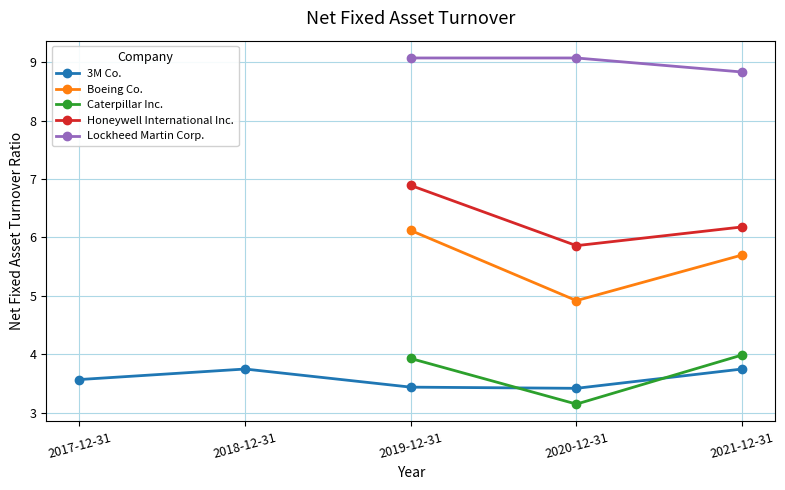

What are all the series names shown in the legend?

3M Co., Boeing Co., Caterpillar Inc., Honeywell International Inc., Lockheed Martin Corp.